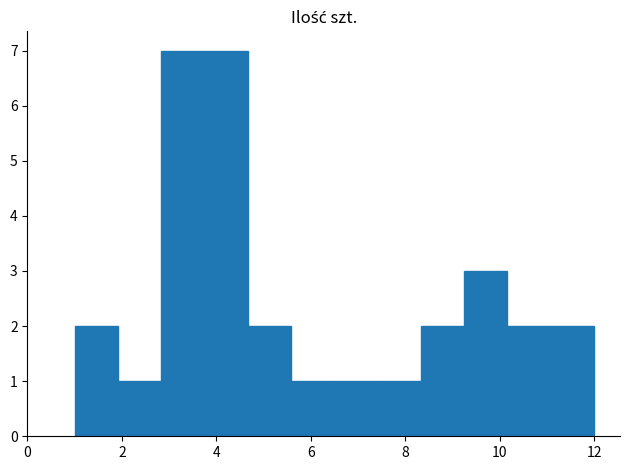

Reading left to right, transcribe this chart: for each bar, give the range it covers on the x-axis and its height. Neither the bar edges nor the heights are printed on the chart, so give them approximately, as read against the axes.

1.0 to 2.0: 2
2.0 to 2.8: 1
2.8 to 3.8: 7
3.8 to 4.6: 7
4.6 to 5.6: 2
5.6 to 6.6: 1
6.6 to 7.4: 1
7.4 to 8.4: 1
8.4 to 9.2: 2
9.2 to 10.2: 3
10.2 to 11.0: 2
11.0 to 12.0: 2